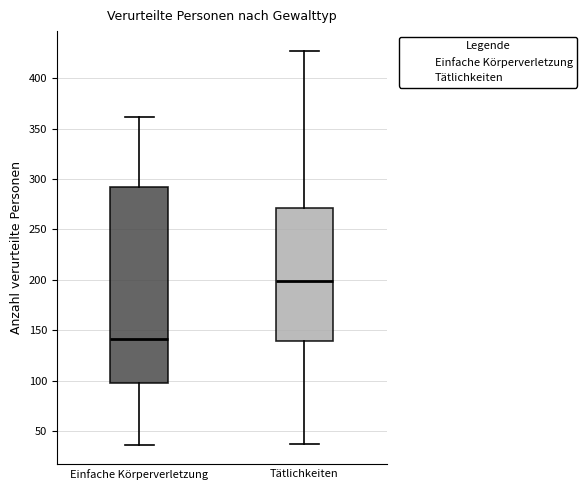

Comparing the boxes themselves (not the whiskers), which one is the tallest?

Einfache Körperverletzung